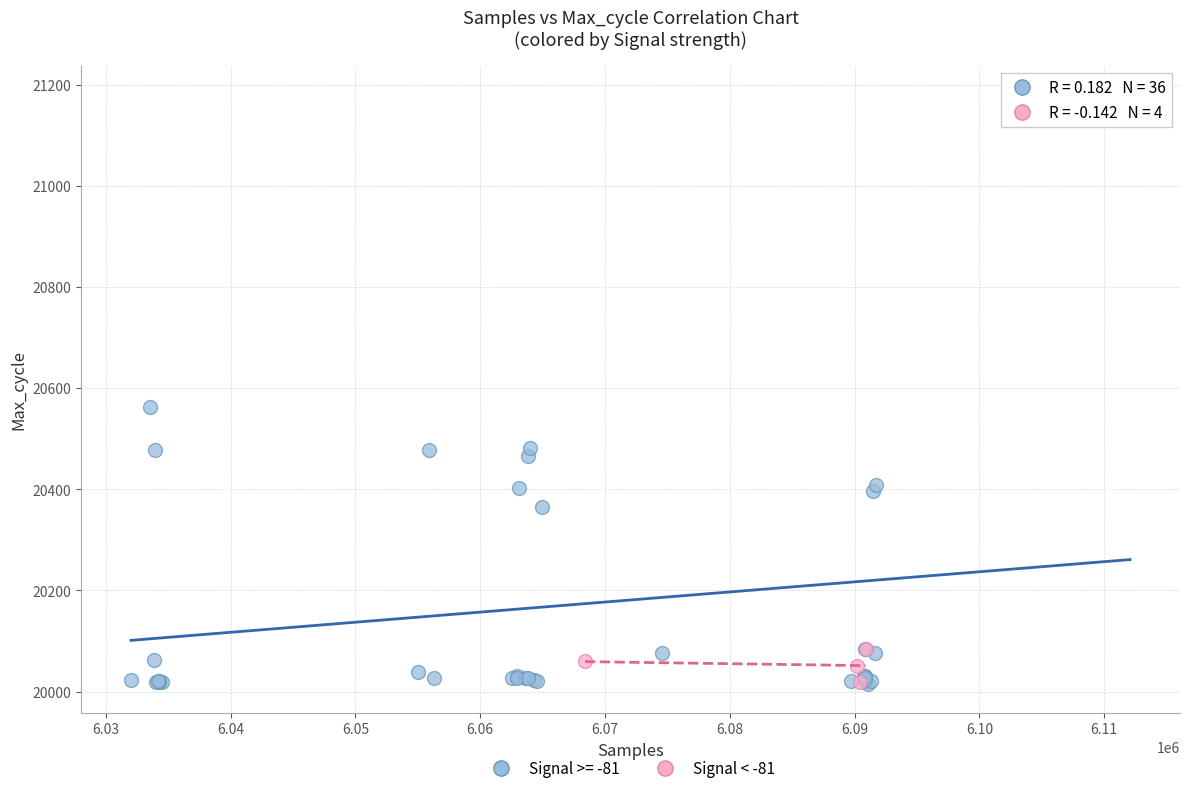

Which series reaches the maximum Y coordinate?

Signal >= -81